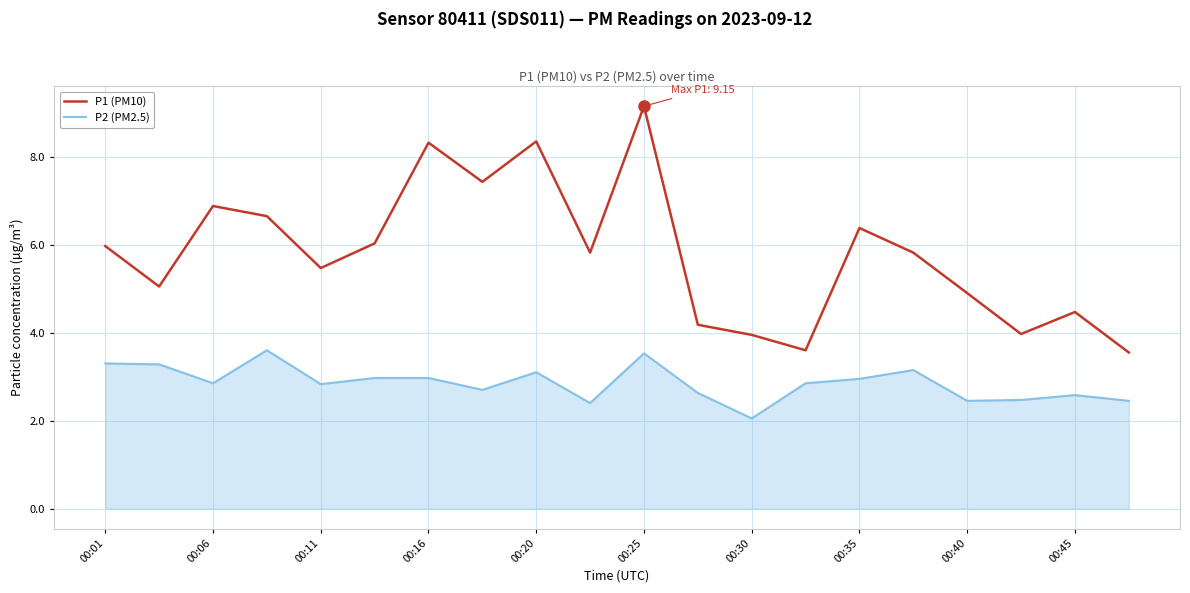

Rank the series by their maximum value, from lowest to highest.

P2 (PM2.5), P1 (PM10)